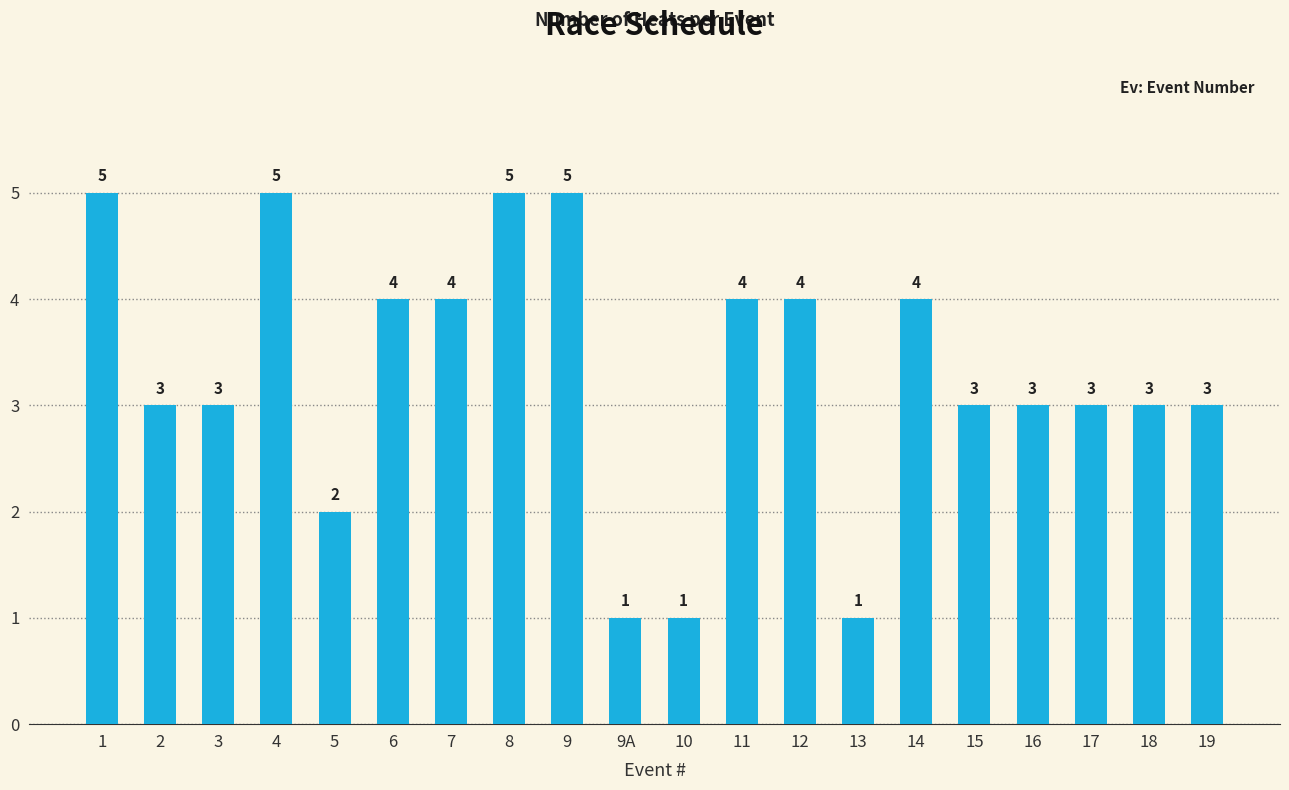

What is the maximum value shown in the chart?

5